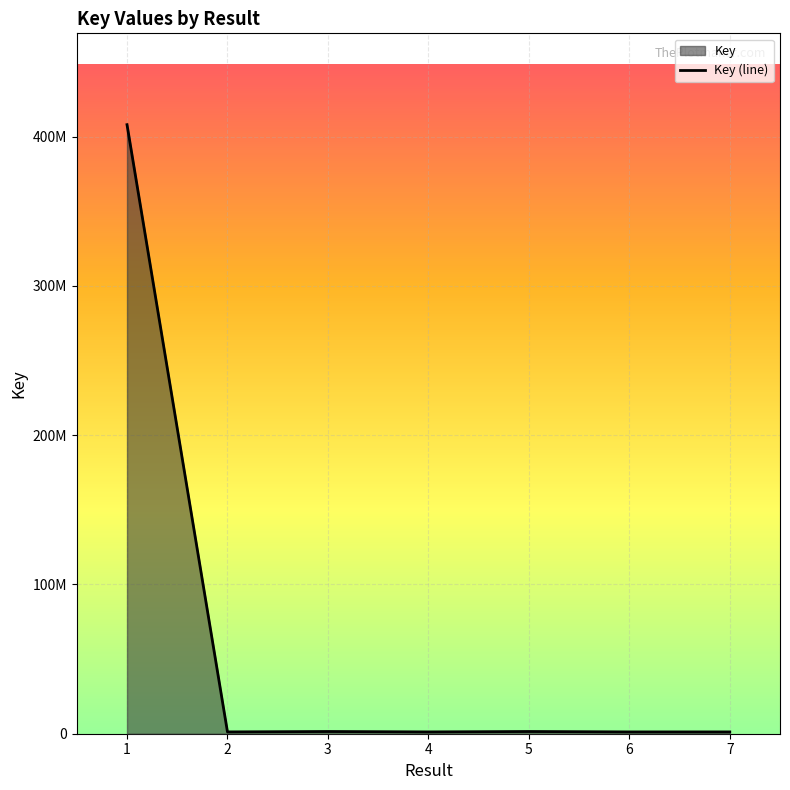

Reading left to right, transcribe all the data shown in this chart.

1=407953520	2=1213461	3=1486773	4=1213457	5=1486765	6=1213459	7=1213454